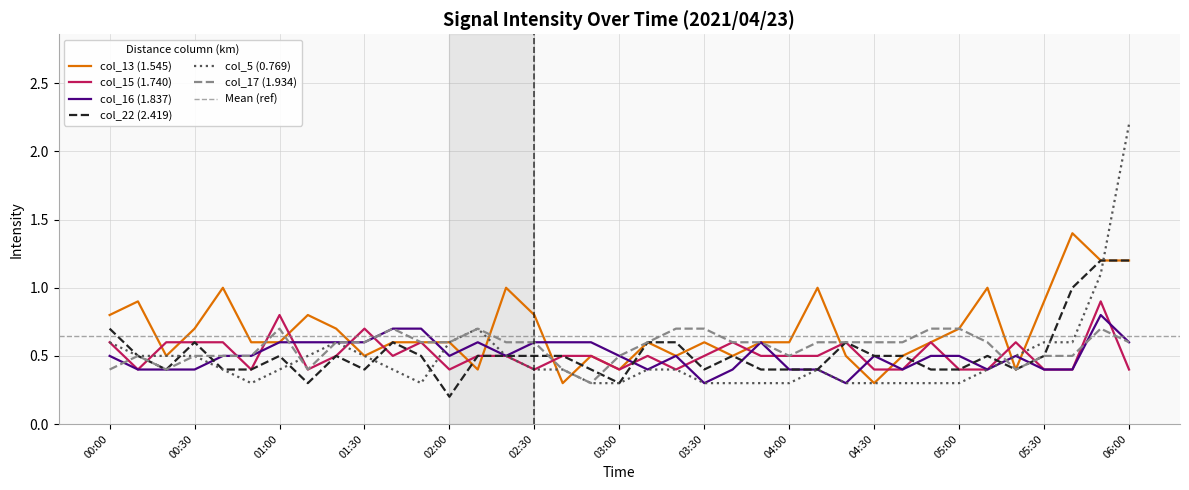

Reading left to right, list all the values displayed in this chart.

col_13 (1.545): 00:00=0.8	00:10=0.9	00:20=0.5	00:30=0.7	00:40=1.0	00:50=0.6	01:00=0.6	01:10=0.8	01:20=0.7	01:30=0.5	01:40=0.6	01:50=0.6	02:00=0.6	02:10=0.4	02:20=1.0	02:30=0.8	02:40=0.3	02:50=0.5	03:00=0.4	03:10=0.6	03:20=0.5	03:30=0.6	03:40=0.5	03:50=0.6	04:00=0.6	04:10=1.0	04:20=0.5	04:30=0.3	04:40=0.5	04:50=0.6	05:00=0.7	05:10=1.0	05:20=0.4	05:30=0.9	05:40=1.4	05:50=1.2	06:00=1.2
col_15 (1.740): 00:00=0.6	00:10=0.4	00:20=0.6	00:30=0.6	00:40=0.6	00:50=0.4	01:00=0.8	01:10=0.4	01:20=0.5	01:30=0.7	01:40=0.5	01:50=0.6	02:00=0.4	02:10=0.5	02:20=0.5	02:30=0.4	02:40=0.5	02:50=0.5	03:00=0.4	03:10=0.5	03:20=0.4	03:30=0.5	03:40=0.6	03:50=0.5	04:00=0.5	04:10=0.5	04:20=0.6	04:30=0.4	04:40=0.4	04:50=0.6	05:00=0.4	05:10=0.4	05:20=0.6	05:30=0.4	05:40=0.4	05:50=0.9	06:00=0.4
col_16 (1.837): 00:00=0.5	00:10=0.4	00:20=0.4	00:30=0.4	00:40=0.5	00:50=0.5	01:00=0.6	01:10=0.6	01:20=0.6	01:30=0.6	01:40=0.7	01:50=0.7	02:00=0.5	02:10=0.6	02:20=0.5	02:30=0.6	02:40=0.6	02:50=0.6	03:00=0.5	03:10=0.4	03:20=0.5	03:30=0.3	03:40=0.4	03:50=0.6	04:00=0.4	04:10=0.4	04:20=0.3	04:30=0.5	04:40=0.4	04:50=0.5	05:00=0.5	05:10=0.4	05:20=0.5	05:30=0.4	05:40=0.4	05:50=0.8	06:00=0.6
col_22 (2.419): 00:00=0.7	00:10=0.5	00:20=0.4	00:30=0.6	00:40=0.4	00:50=0.4	01:00=0.5	01:10=0.3	01:20=0.5	01:30=0.4	01:40=0.6	01:50=0.5	02:00=0.2	02:10=0.5	02:20=0.5	02:30=0.5	02:40=0.5	02:50=0.4	03:00=0.3	03:10=0.6	03:20=0.6	03:30=0.4	03:40=0.5	03:50=0.4	04:00=0.4	04:10=0.4	04:20=0.6	04:30=0.5	04:40=0.5	04:50=0.4	05:00=0.4	05:10=0.5	05:20=0.4	05:30=0.5	05:40=1.0	05:50=1.2	06:00=1.2
col_5 (0.769): 00:00=0.6	00:10=0.5	00:20=0.5	00:30=0.5	00:40=0.4	00:50=0.3	01:00=0.4	01:10=0.5	01:20=0.6	01:30=0.5	01:40=0.4	01:50=0.3	02:00=0.6	02:10=0.7	02:20=0.5	02:30=0.4	02:40=0.4	02:50=0.3	03:00=0.3	03:10=0.4	03:20=0.4	03:30=0.3	03:40=0.3	03:50=0.3	04:00=0.3	04:10=0.4	04:20=0.3	04:30=0.3	04:40=0.3	04:50=0.3	05:00=0.3	05:10=0.4	05:20=0.5	05:30=0.6	05:40=0.6	05:50=1.1	06:00=2.2
col_17 (1.934): 00:00=0.4	00:10=0.5	00:20=0.4	00:30=0.5	00:40=0.5	00:50=0.5	01:00=0.7	01:10=0.4	01:20=0.6	01:30=0.6	01:40=0.7	01:50=0.6	02:00=0.6	02:10=0.7	02:20=0.6	02:30=0.6	02:40=0.4	02:50=0.3	03:00=0.5	03:10=0.6	03:20=0.7	03:30=0.7	03:40=0.6	03:50=0.6	04:00=0.5	04:10=0.6	04:20=0.6	04:30=0.6	04:40=0.6	04:50=0.7	05:00=0.7	05:10=0.6	05:20=0.4	05:30=0.5	05:40=0.5	05:50=0.7	06:00=0.6